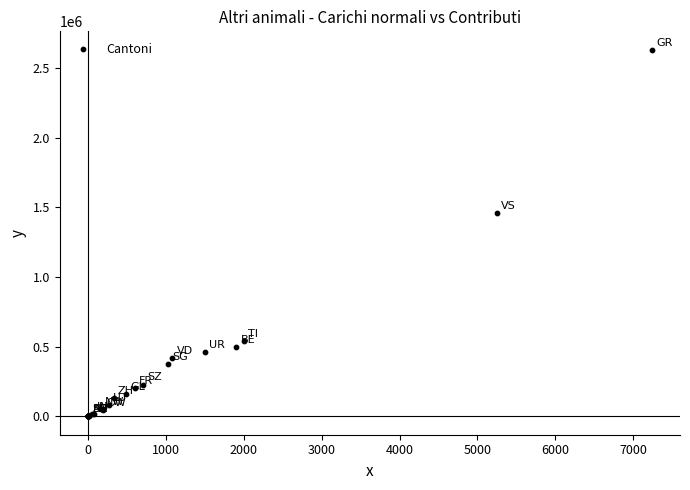

What Y value in the scatter plot is closest to 1315735?

1459557